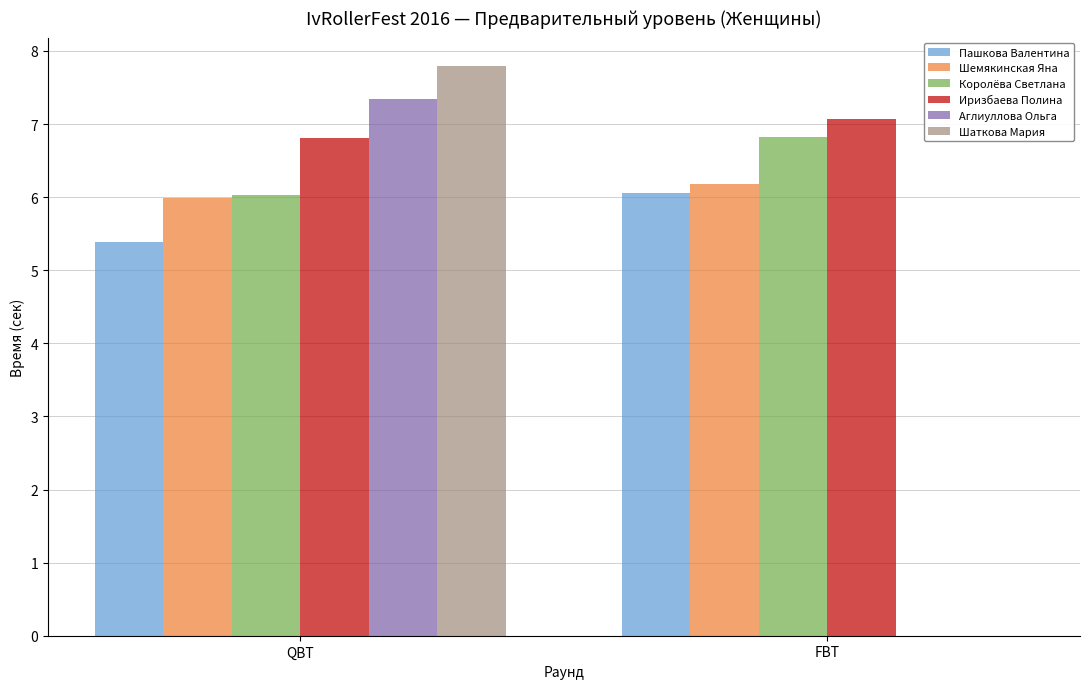

Between QBT and FBT, which series saw the biggest shift?

Шаткова Мария